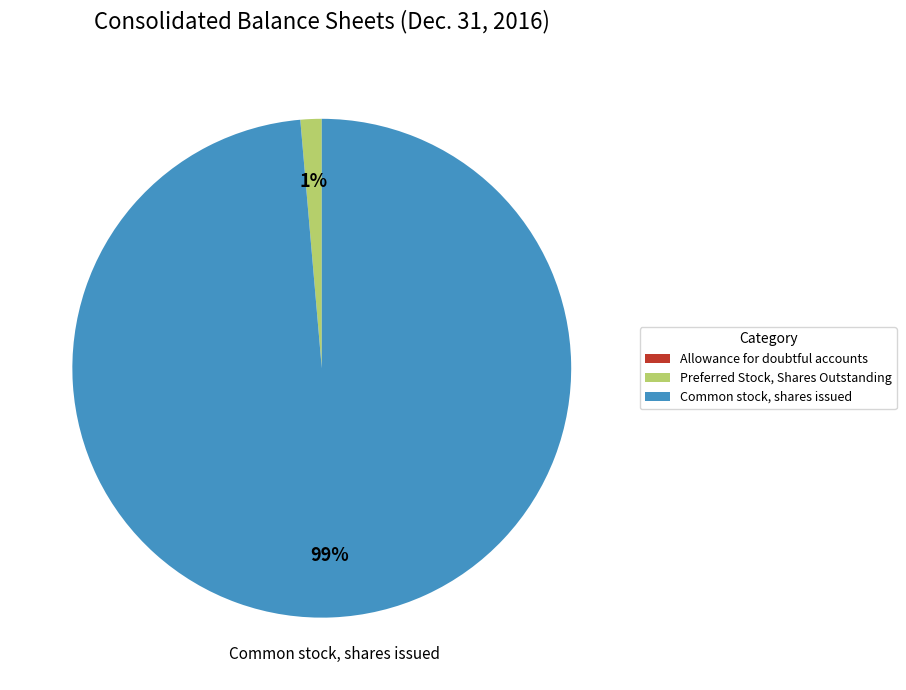

Which slice represents more than half of the pie?

Common stock, shares issued